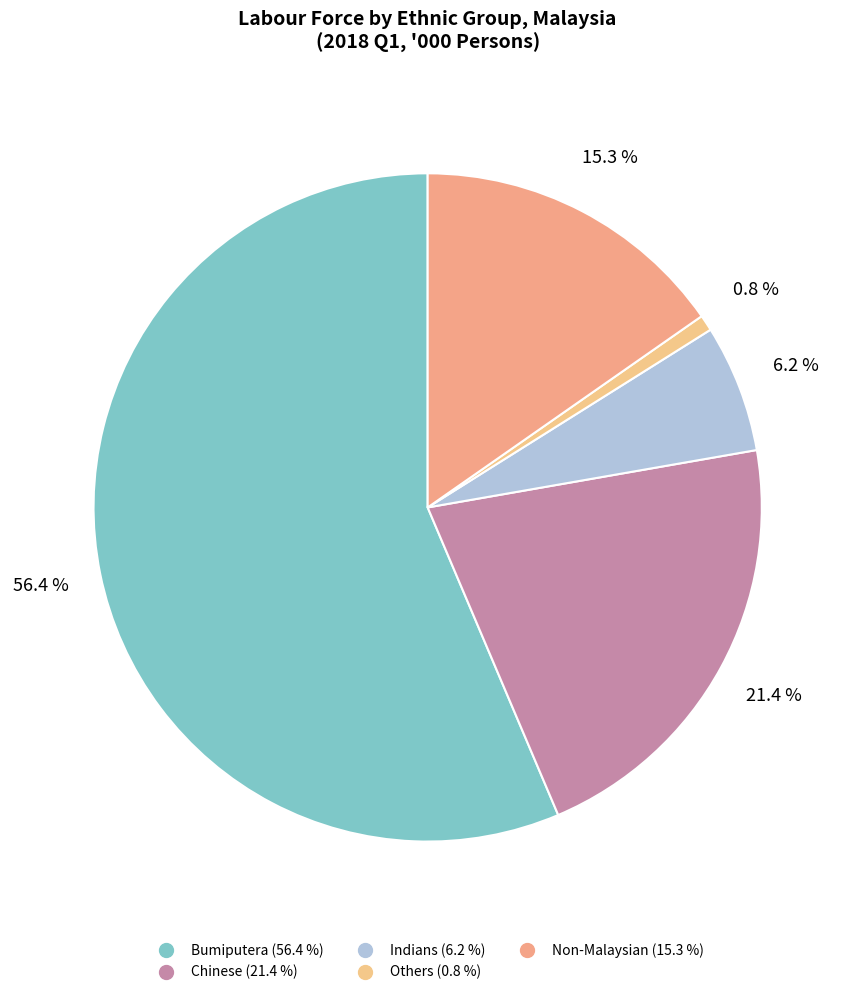

To the nearest percent, what is the difference between the Non-Malaysian and Chinese slice percentages?

6%